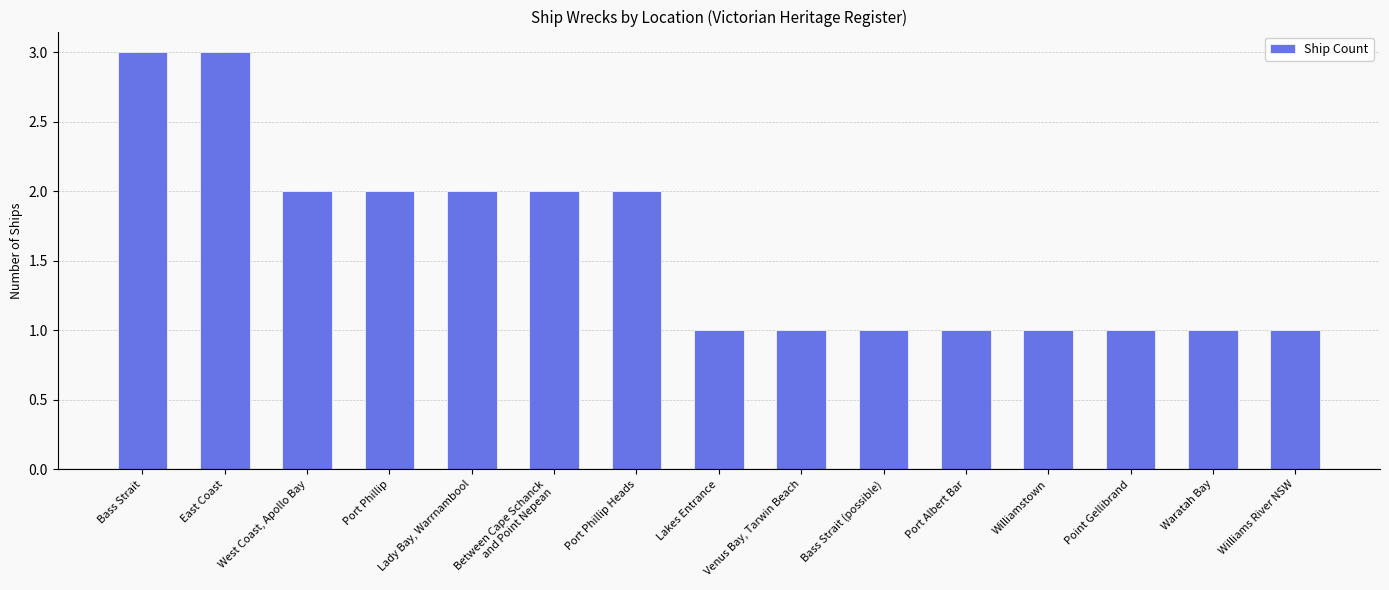

What position from the left is Port Phillip Heads?

7